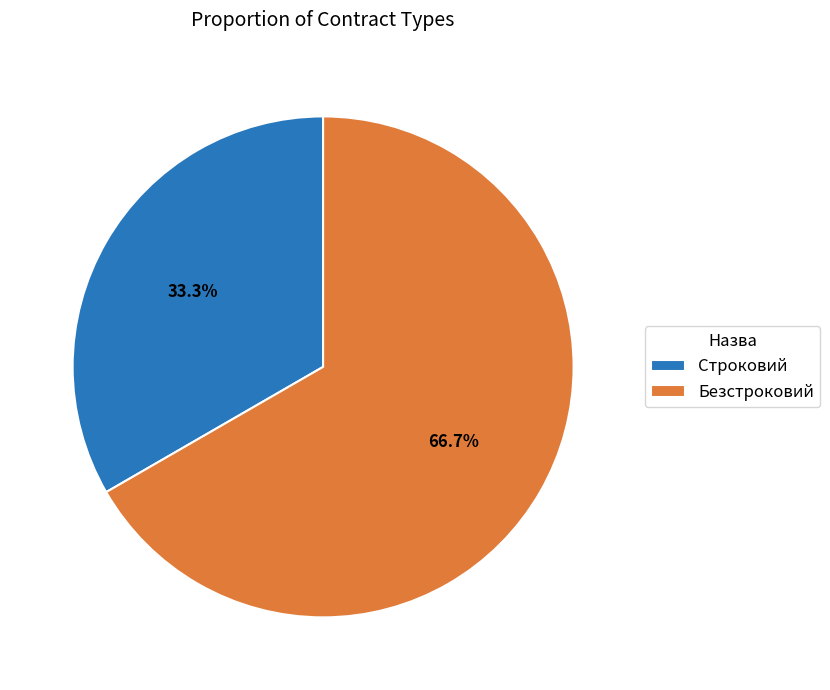

What percentage do Строковий and Безстроковий together represent?

100.0%